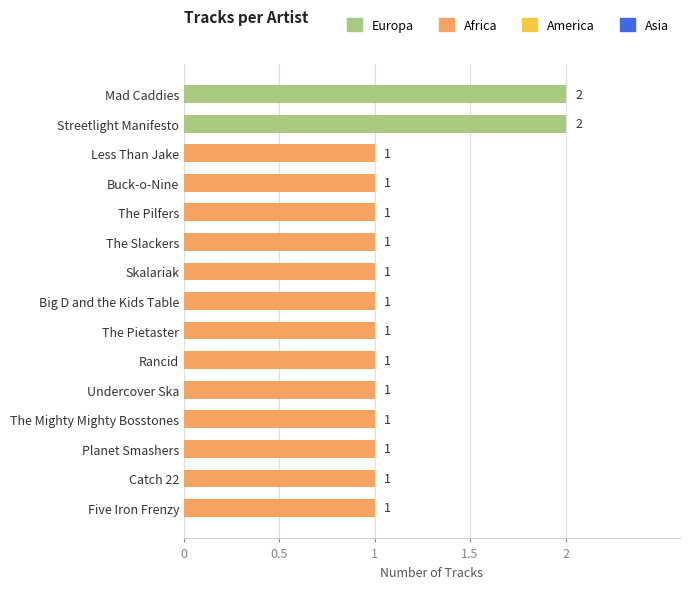

How many categories are shown in the chart?

15